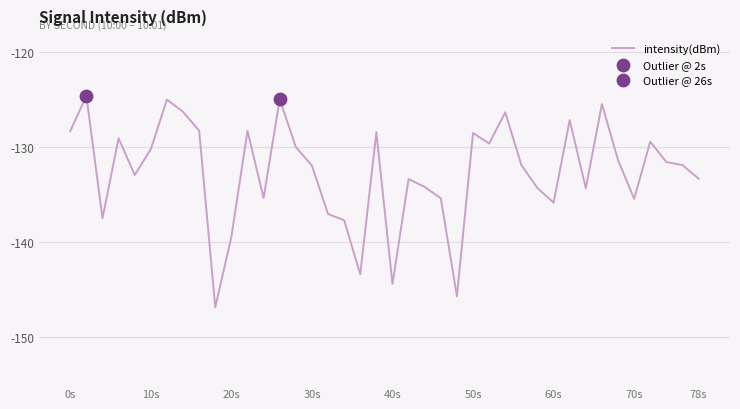

What is the difference between the maximum and minimum values?

22.3